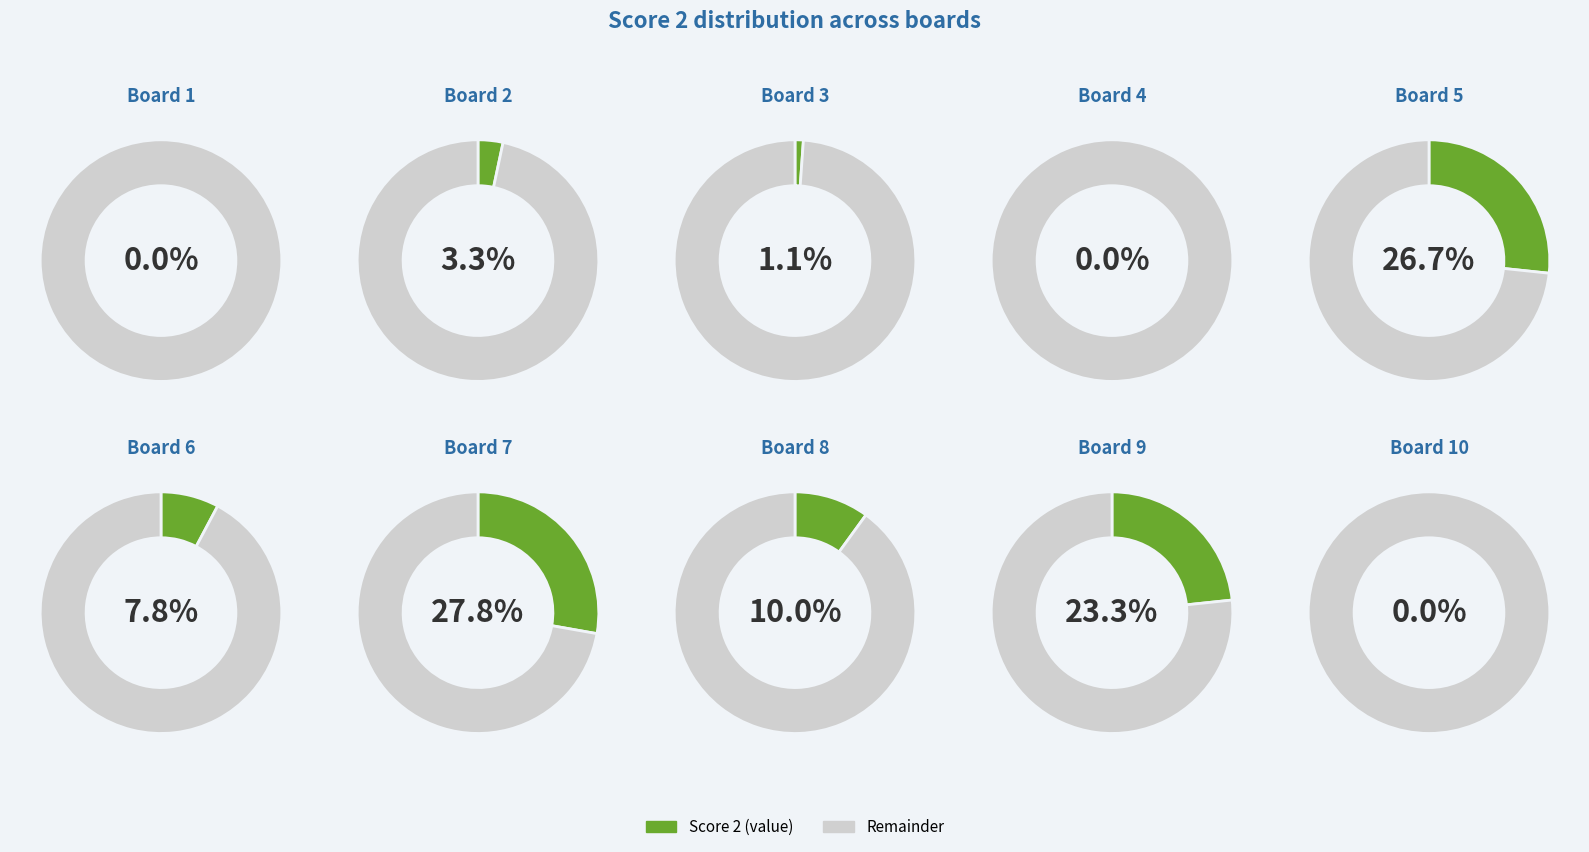

To the nearest percent, what is the average slice percentage?

10%